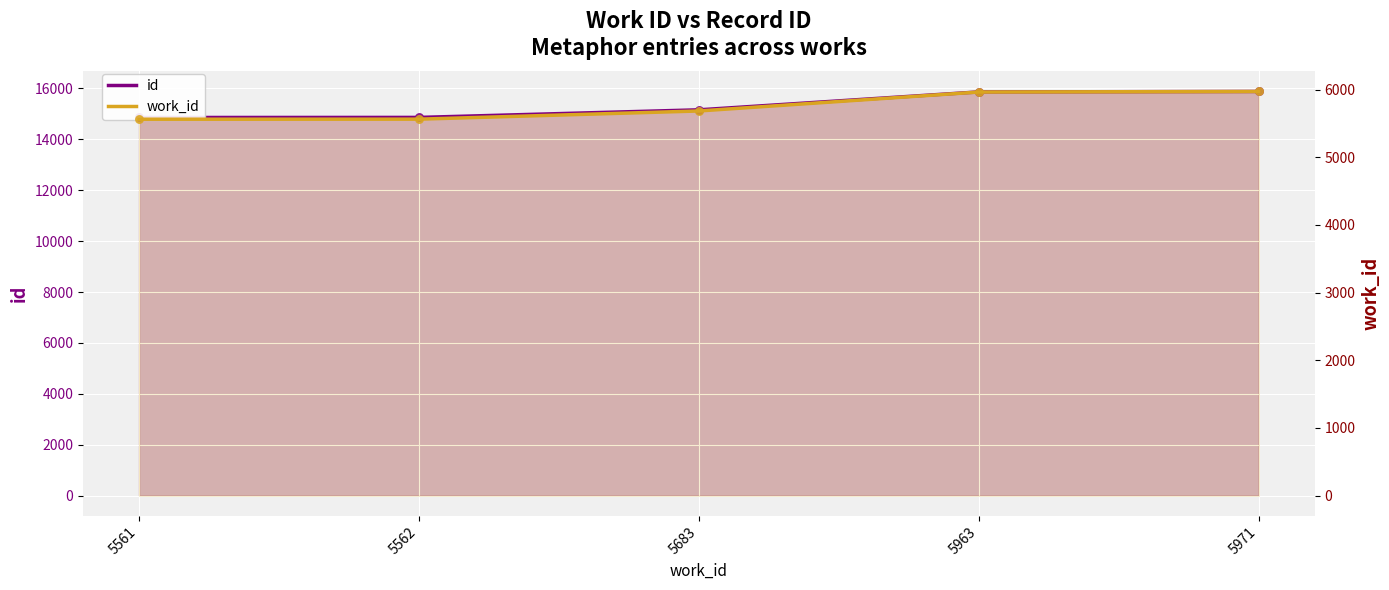

Which series has the largest Y range (max minus min)?

id